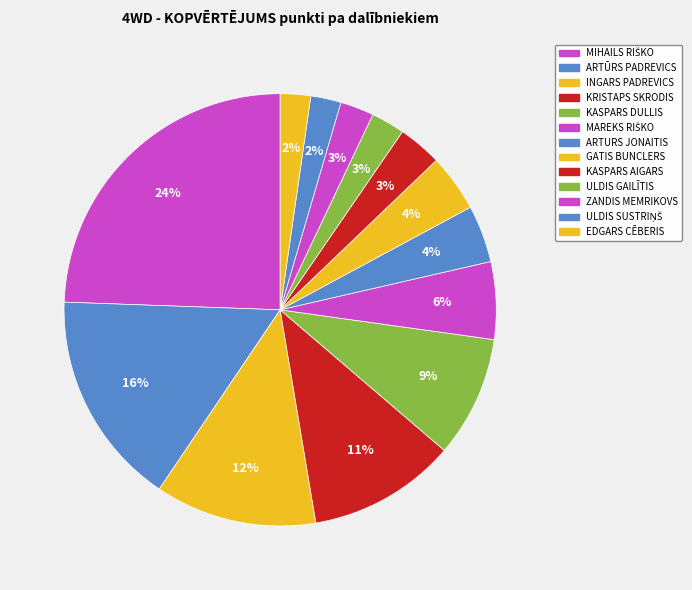

How many segments does this pie chart have?

13